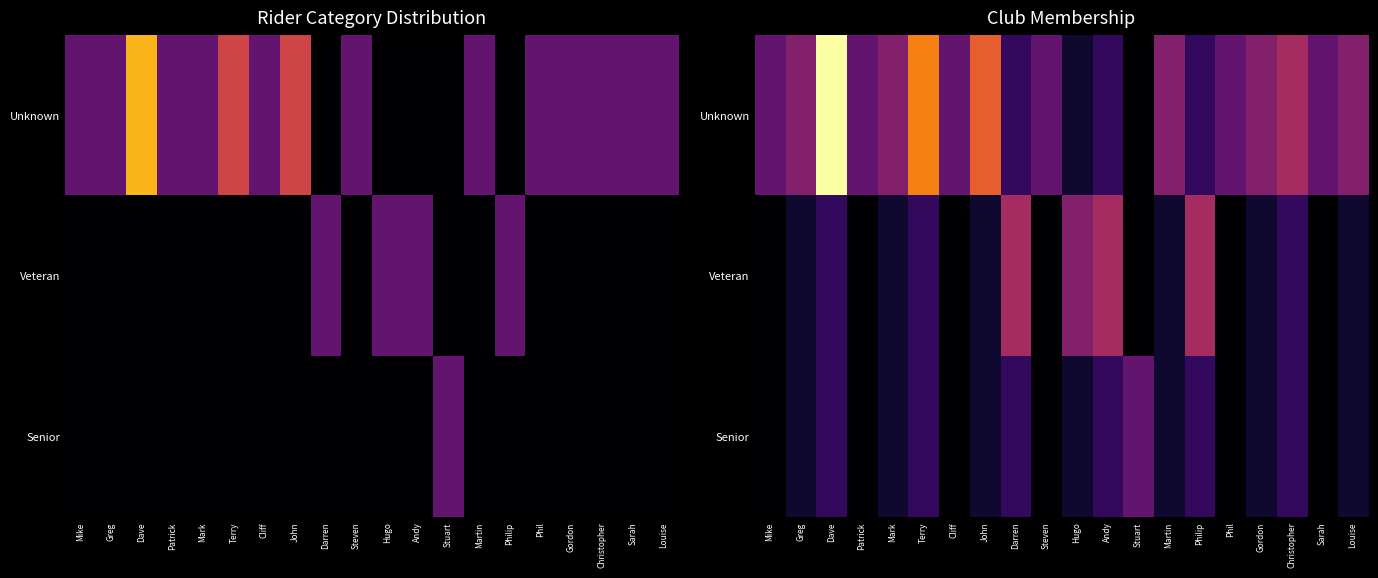

How many data points in Veteran are above 0?

13